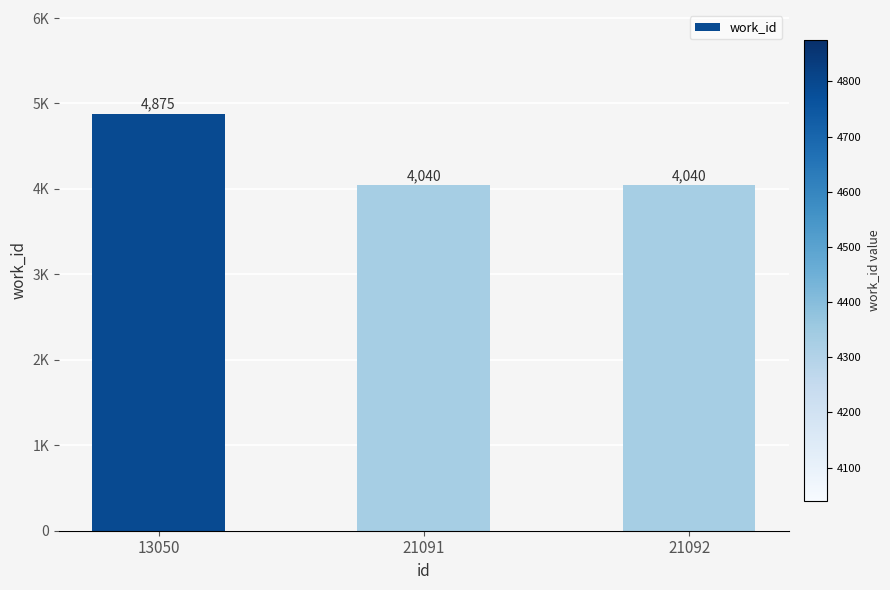

At which category does the chart reach its minimum across all series?

21091